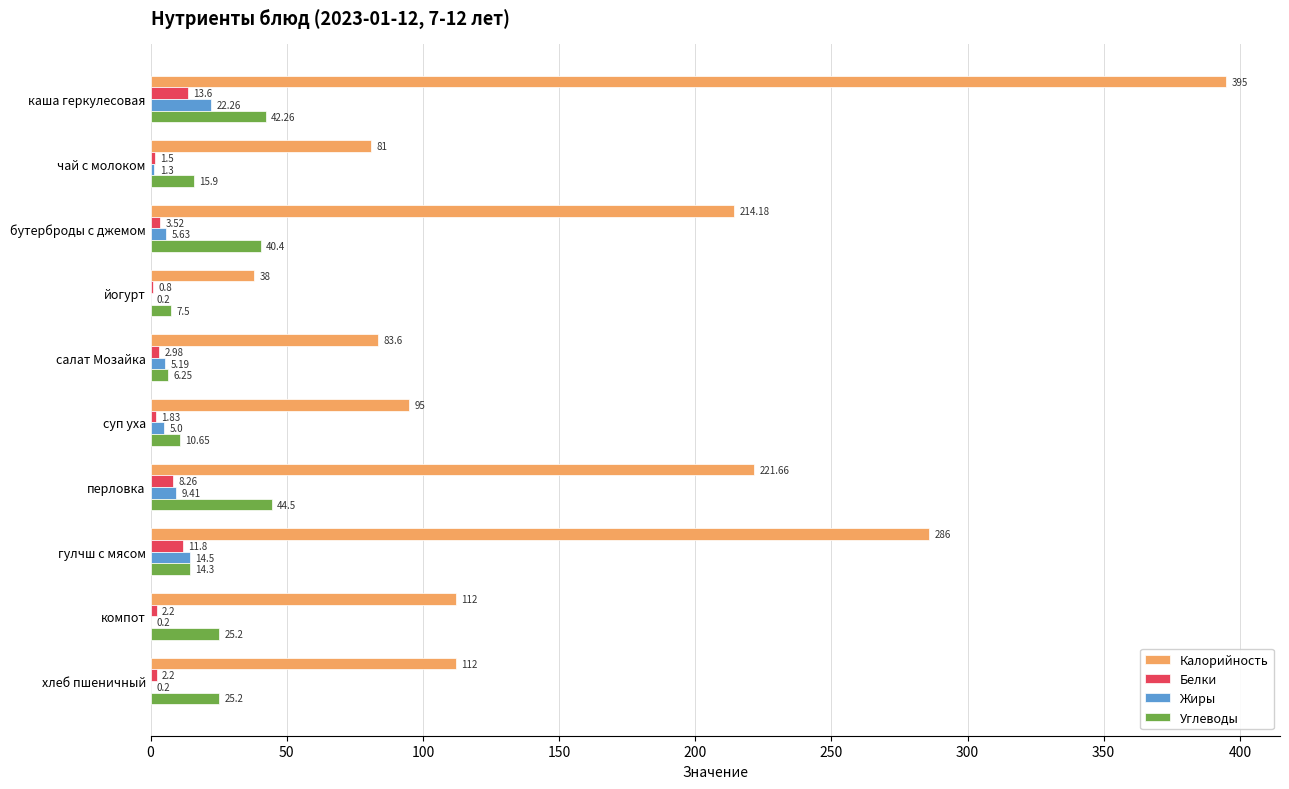

What is the sum of the Калорийность values at гулчш с мясом and перловка?

507.7